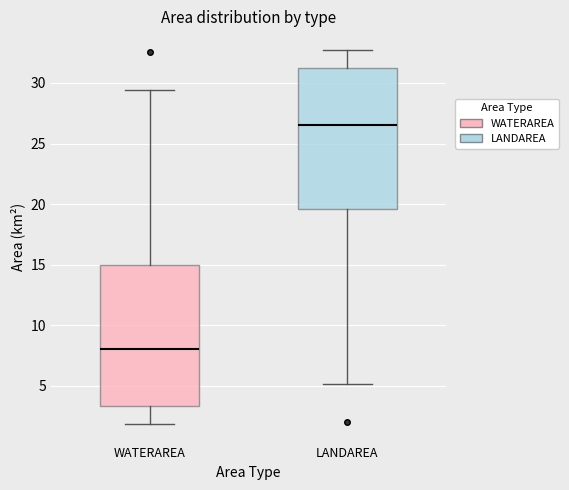

Reading left to right, read every box against the y-axis: the position of its median line, the range the box covers, and the ends of its whiskers. The values are not printed on the chart, so give them approximately, as read against the axis.

WATERAREA: median 8.0, box 3.5 to 15.0, whiskers 2.0 to 29.5
LANDAREA: median 26.5, box 19.5 to 31.0, whiskers 5.0 to 32.5